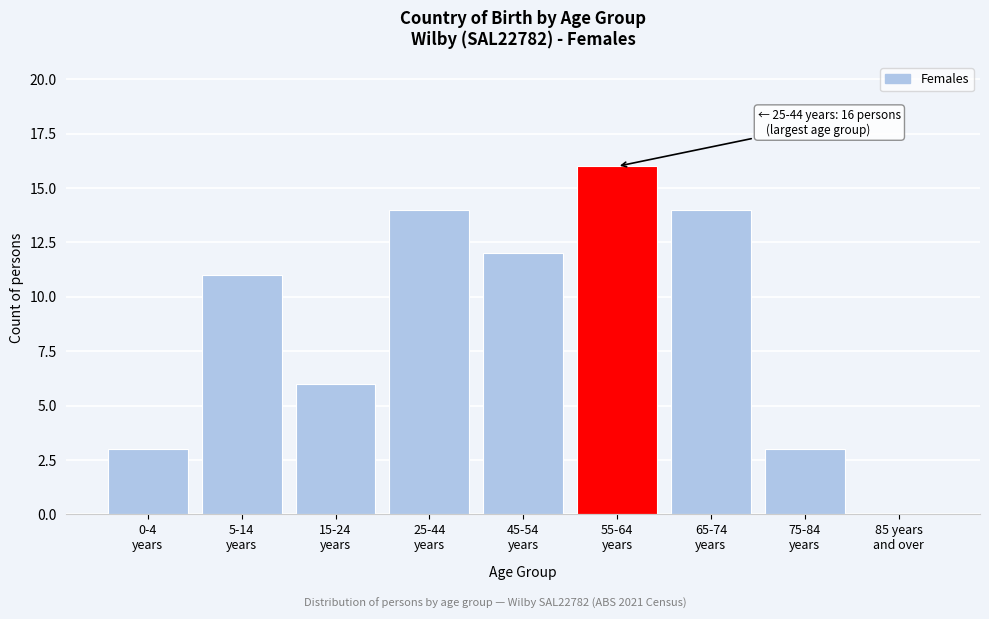

What is the greatest value displayed?

16